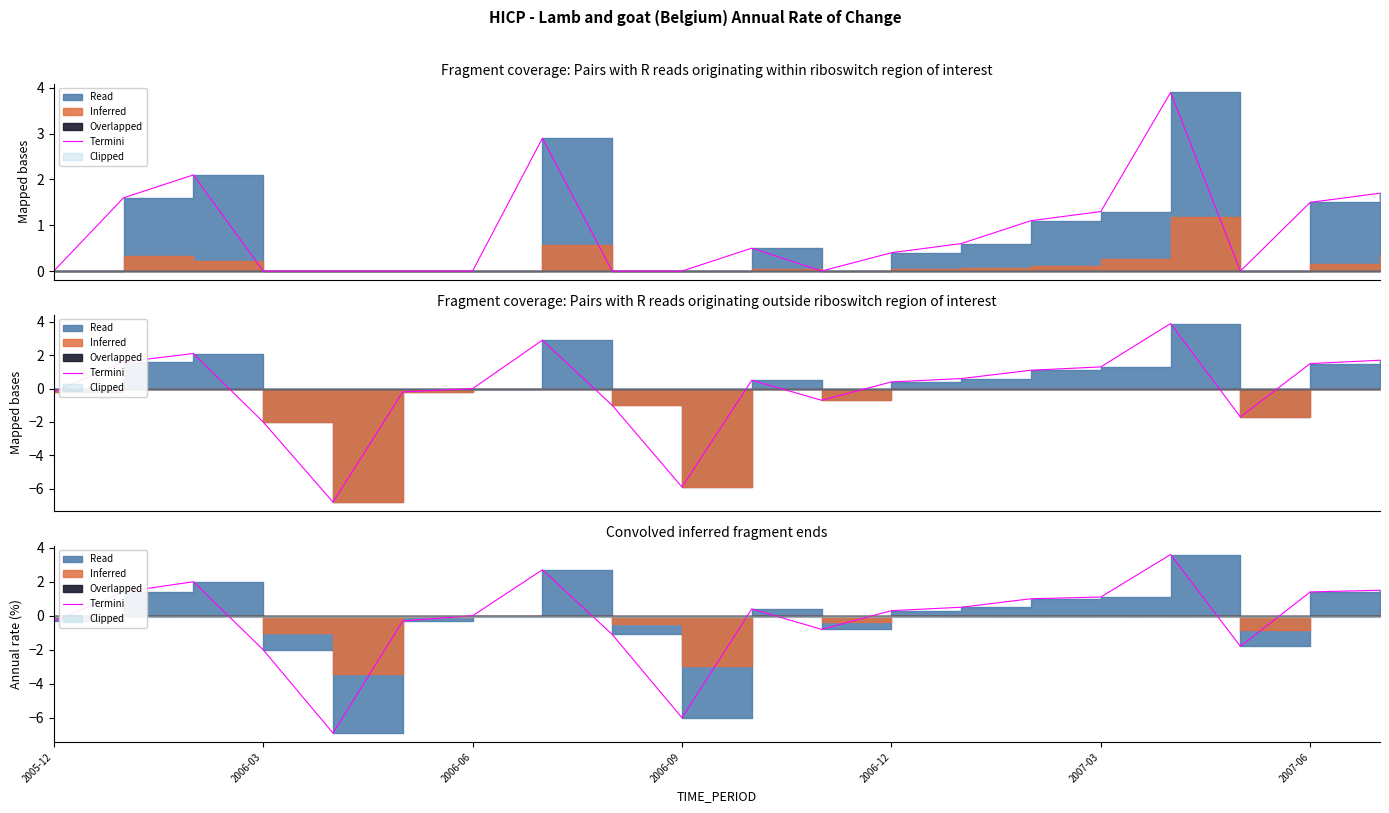

Reading left to right, extract all data points from this chart.

-0.3	1.4	2.0	-2.0	-6.9	-0.3	0.0	2.7	-1.1	-6.0	0.4	-0.8	0.3	0.5	1.0	1.1	3.6	-1.8	1.4	1.5